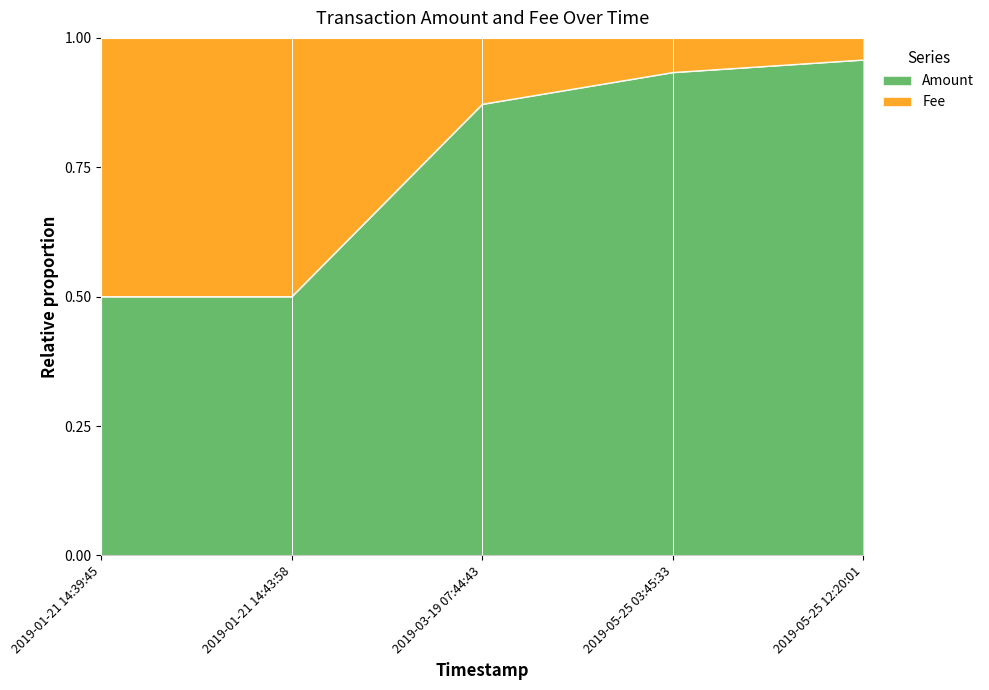

What is the difference between the values at 2019-05-25 12:20:01 and 2019-01-21 14:39:45?

0.5